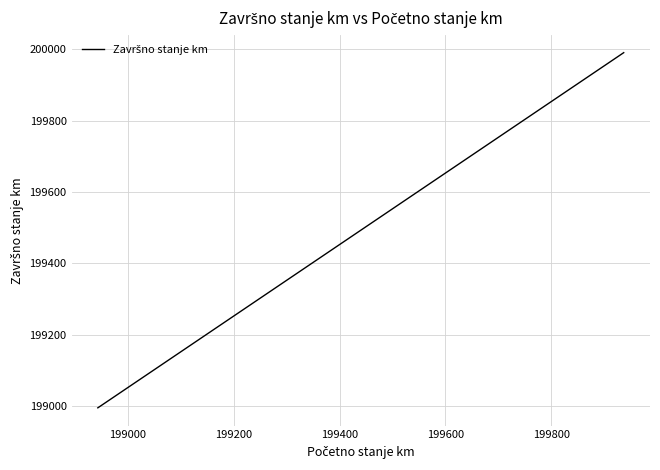

True or false: the data has more than 2 interior local peaks.

False